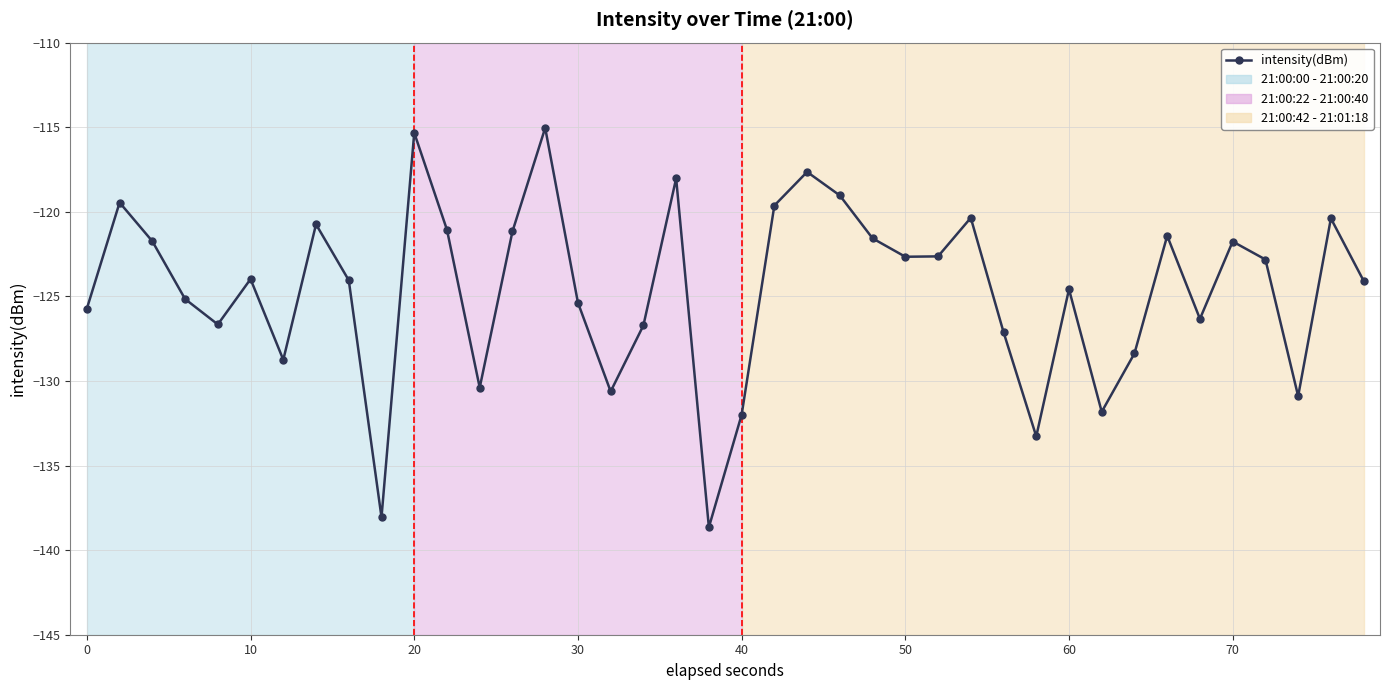

What is the greatest value displayed?

-115.0